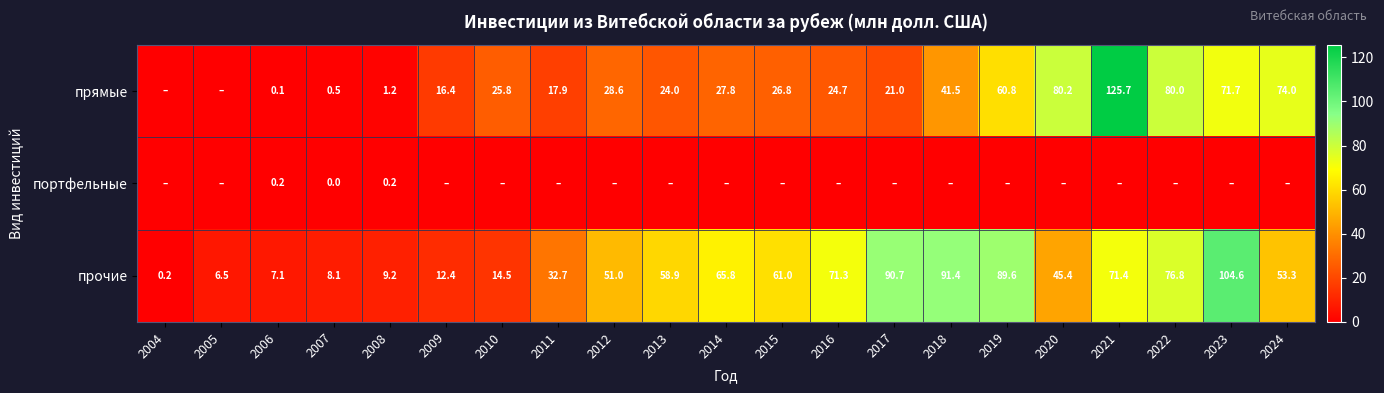

What is the sum of the прямые values at 2012 and 2006?

28.7